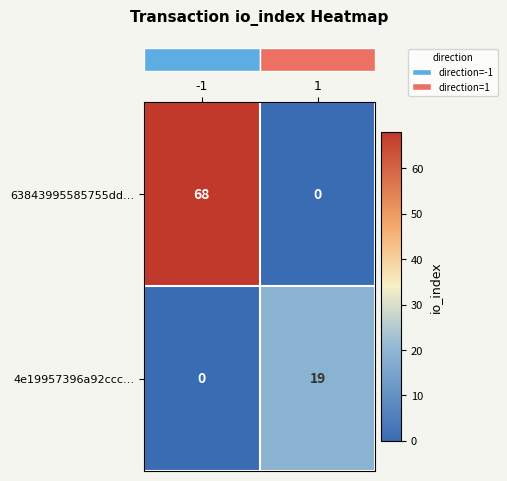

What is the difference between the maximum and minimum values in the 4e19957396a92ccc… series?

19